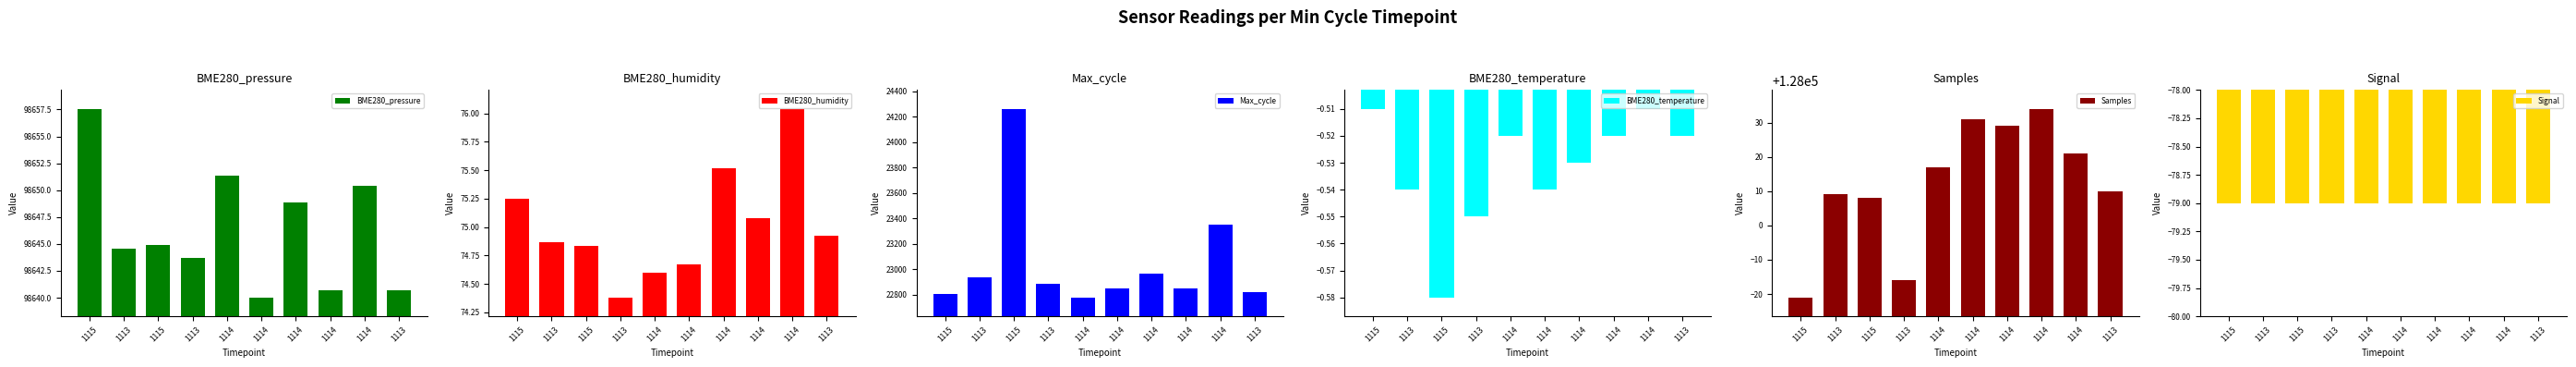

What is the label of the 2nd bar from the right?

1114